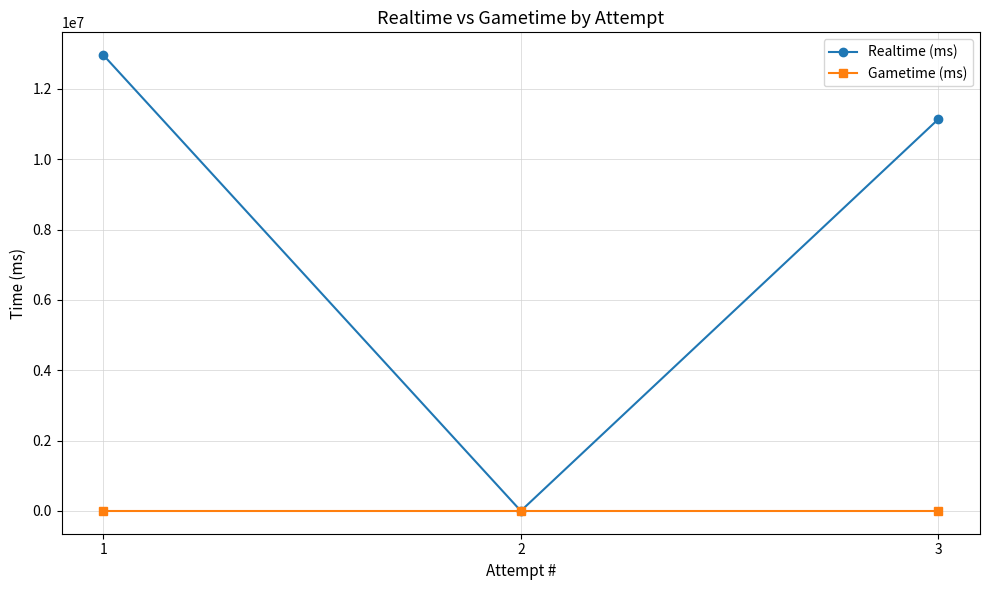

Count the number of categories in the chart.

3